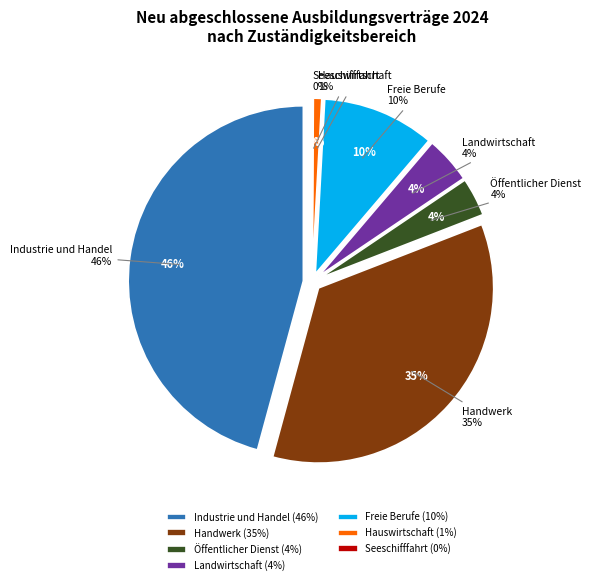

Count the number of slices in the pie.

7